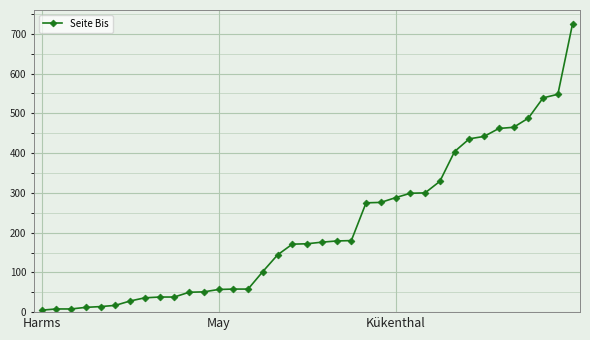

How many values are below 172?

18